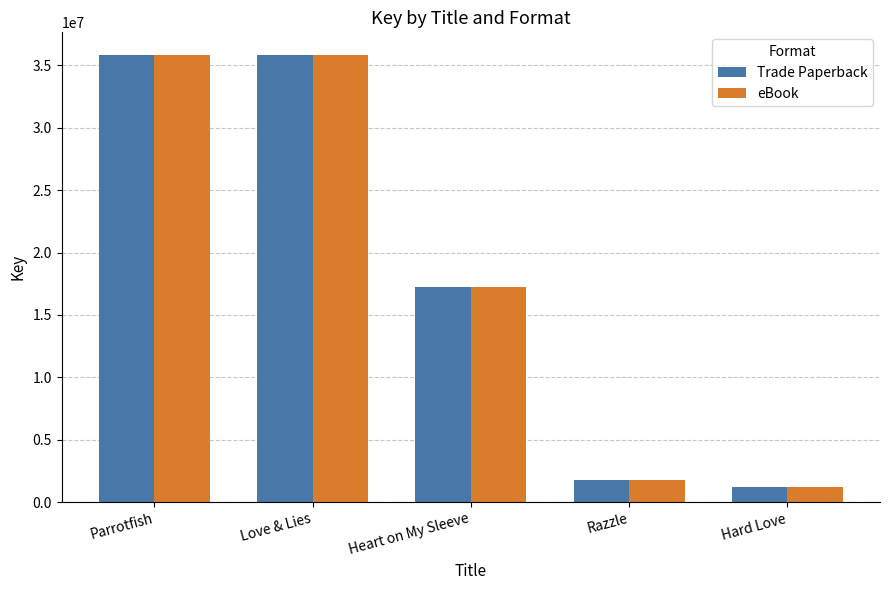

True or false: Trade Paperback has a value of 3112295 at Razzle.

False